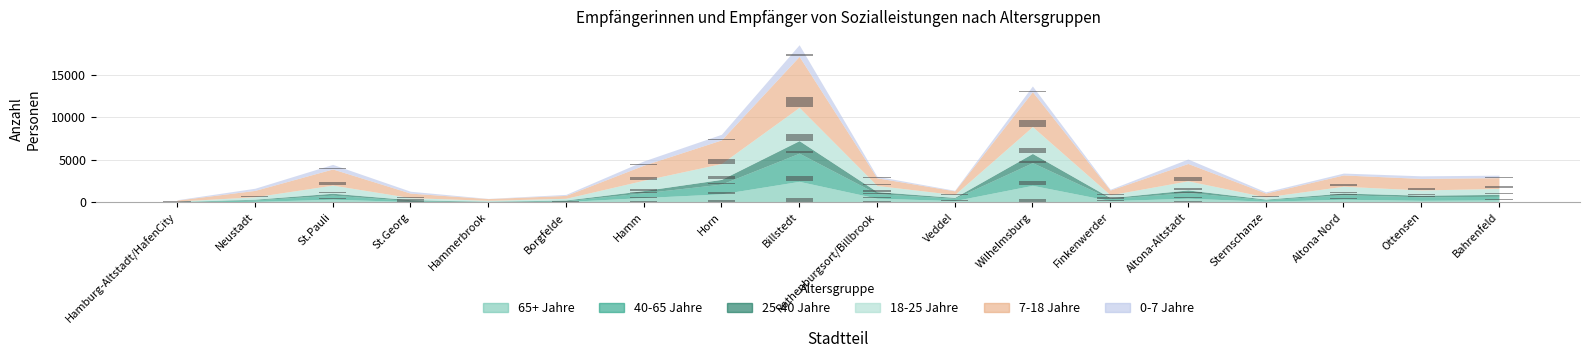

What is the minimum value for 40-65 Jahre?

23.2